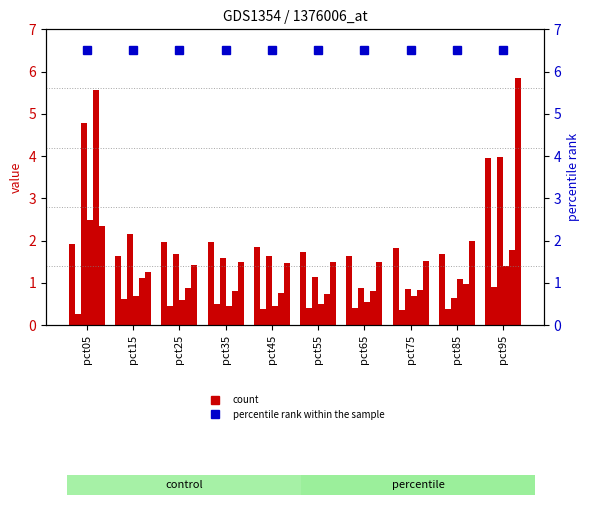

Reading left to right, transcribe all the data shown in this chart.

Jan: 1.9	1.6	2.0	2.0	1.8	1.7	1.6	1.8	1.7	4.0
Feb: 0.3	0.6	0.5	0.5	0.4	0.4	0.4	0.4	0.4	0.9
Mar: 4.8	2.2	1.7	1.6	1.6	1.1	0.9	0.8	0.6	4.0
Apr: 2.5	0.7	0.6	0.5	0.5	0.5	0.5	0.7	1.1	1.4
May: 5.6	1.1	0.9	0.8	0.8	0.7	0.8	0.8	1.0	1.8
Jun: 2.3	1.2	1.4	1.5	1.5	1.5	1.5	1.5	2.0	5.9